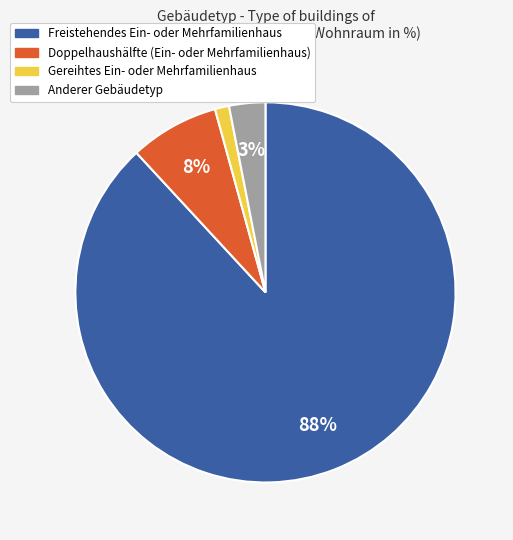

To the nearest percent, what is the average slice percentage?

25%